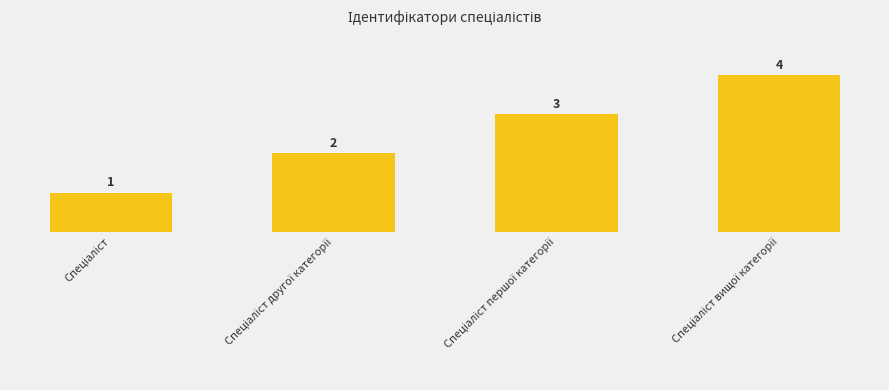

Approximately how many times larger is the value at Спеціаліст compared to Спеціаліст другої категорії?

0.5